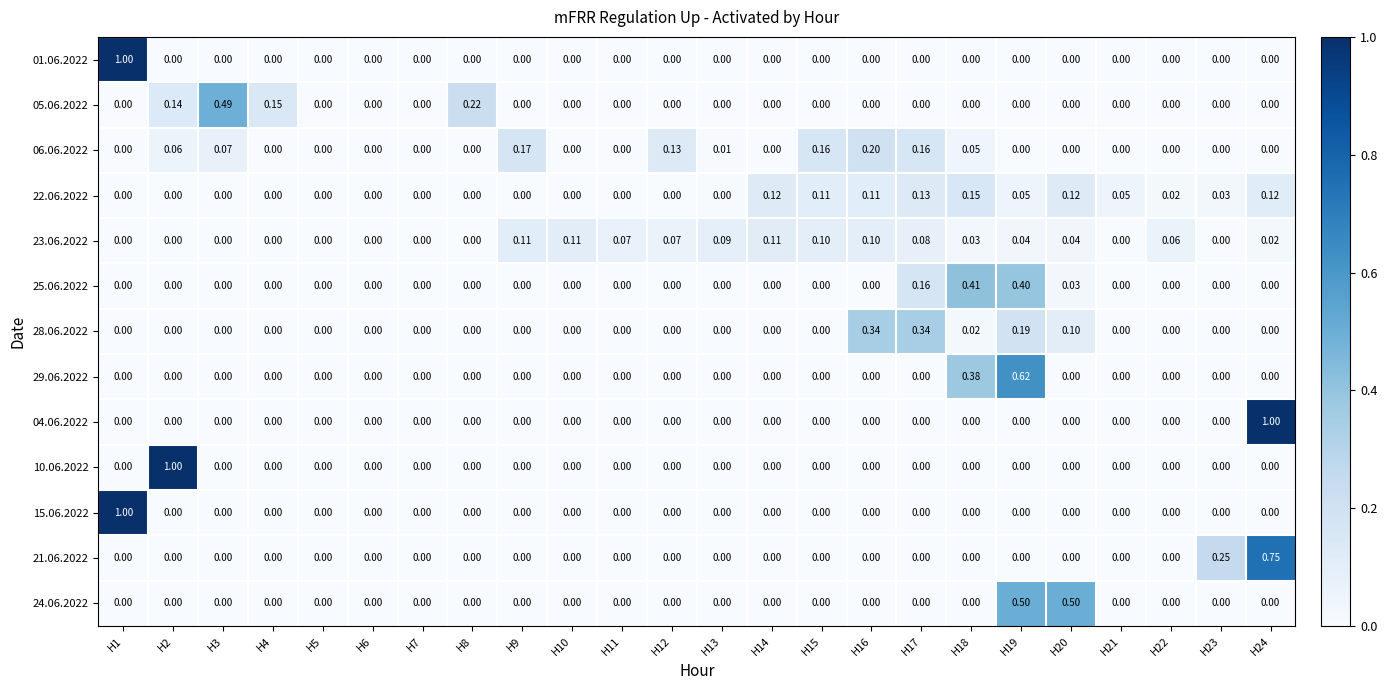

What is the difference between the highest and lowest values at H15?

0.2